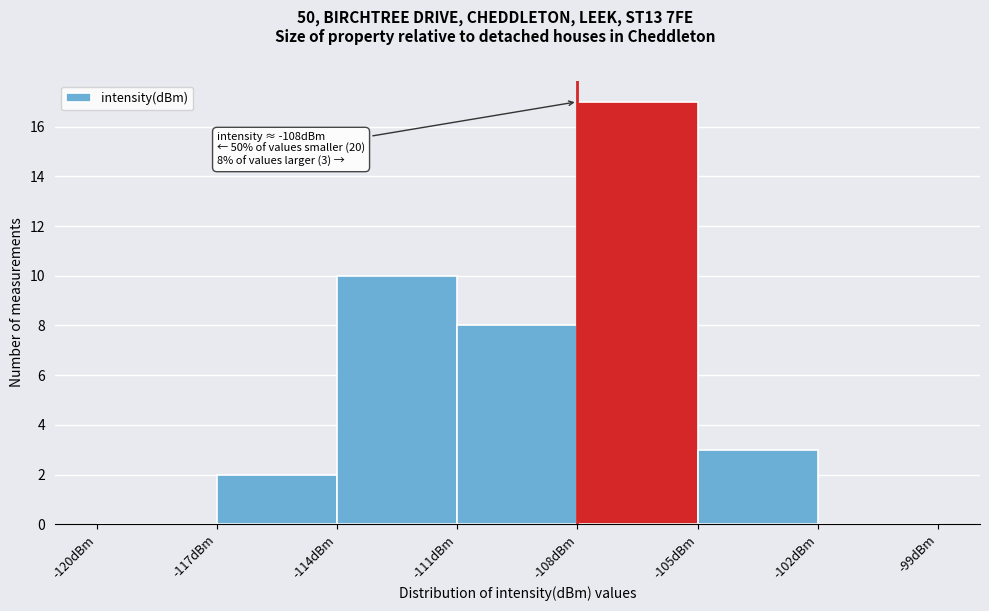

Which range on the x-axis has the tallest bar?

-108 to -105